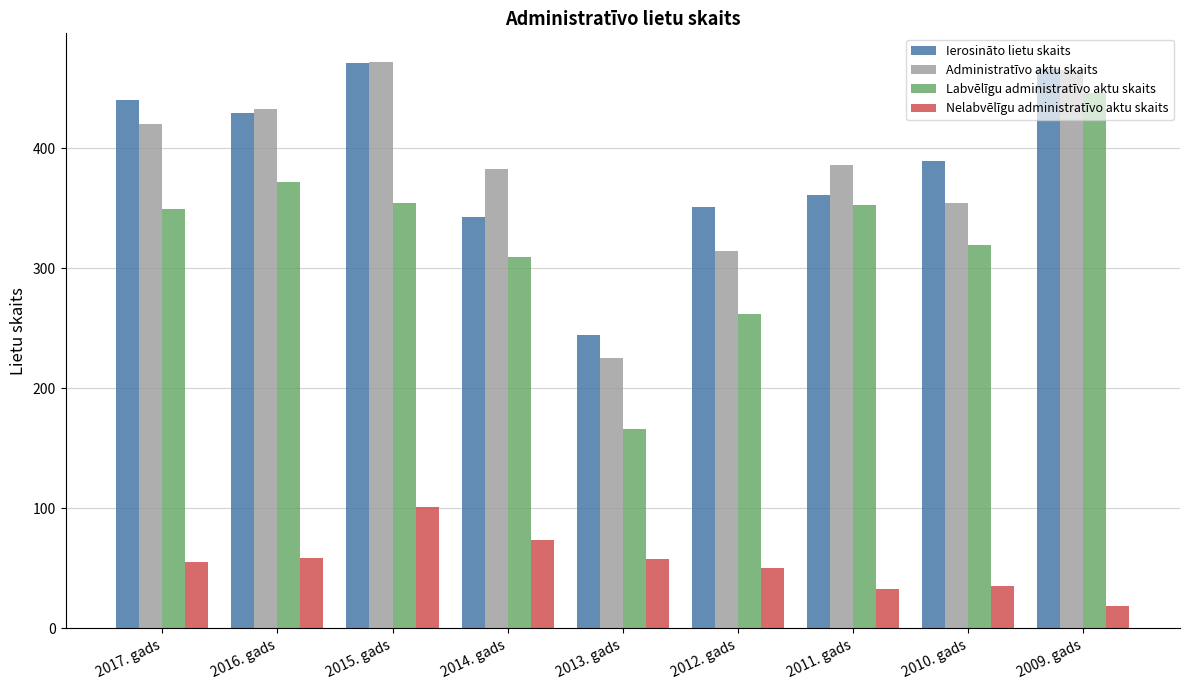

What are all the series names shown in the legend?

Ierosināto lietu skaits, Administratīvo aktu skaits, Labvēlīgu administratīvo aktu skaits, Nelabvēlīgu administratīvo aktu skaits